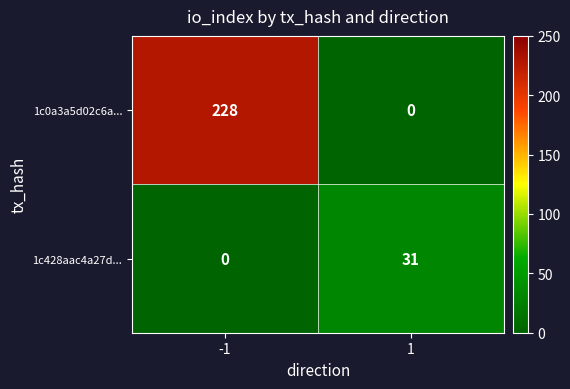

Reading right to left, what are all the values shown in this chart?

1c0a3a5d02c6a...: 0	228
1c428aac4a27d...: 31	0